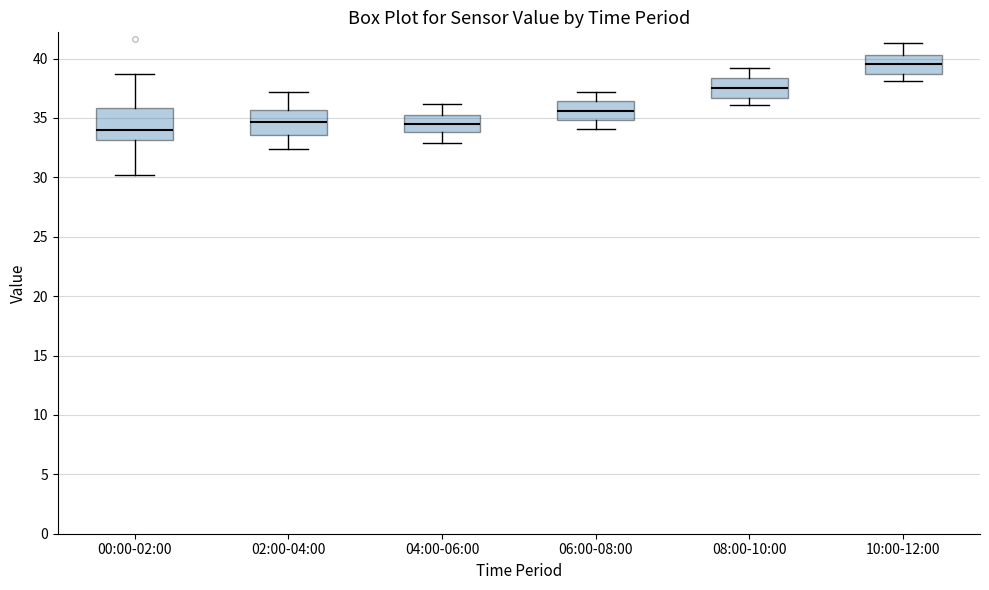

Reading left to right, transcribe this box plot: for each box, give where its median line is, the range the box spans, and where its two whiskers end, as read against the y-axis. The values are not printed on the chart, so give them approximately, as read against the axis.

00:00-02:00: median 34.0, box 33.0 to 36.0, whiskers 30.0 to 38.5
02:00-04:00: median 34.5, box 33.5 to 35.5, whiskers 32.5 to 37.0
04:00-06:00: median 34.5, box 34.0 to 35.0, whiskers 33.0 to 36.0
06:00-08:00: median 35.5, box 35.0 to 36.5, whiskers 34.0 to 37.0
08:00-10:00: median 37.5, box 36.5 to 38.5, whiskers 36.0 to 39.0
10:00-12:00: median 39.5, box 38.5 to 40.5, whiskers 38.0 to 41.5